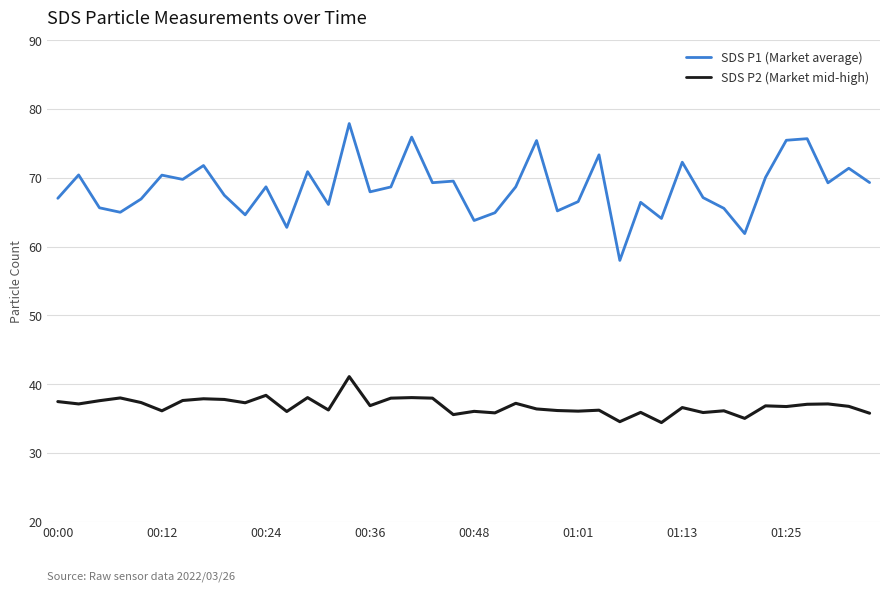

True or false: SDS P2 (Market mid-high) and SDS P1 (Market average) cross at least once.

False